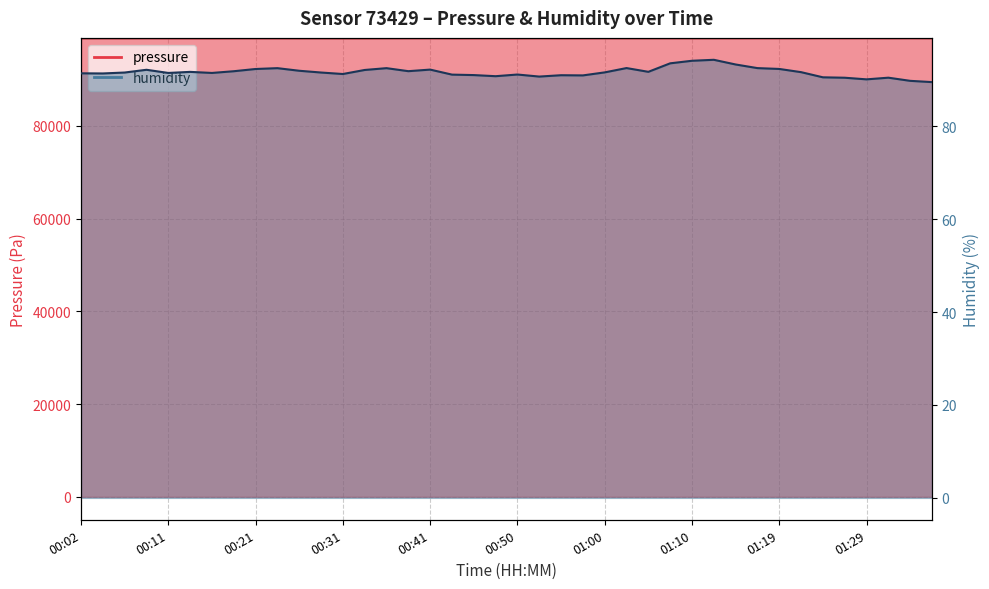

At how many categories does at least one series exceed 68554?

40